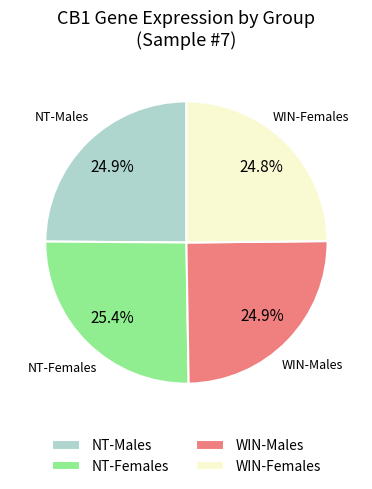

Combined, do NT-Males and WIN-Females account for over 50%?

No